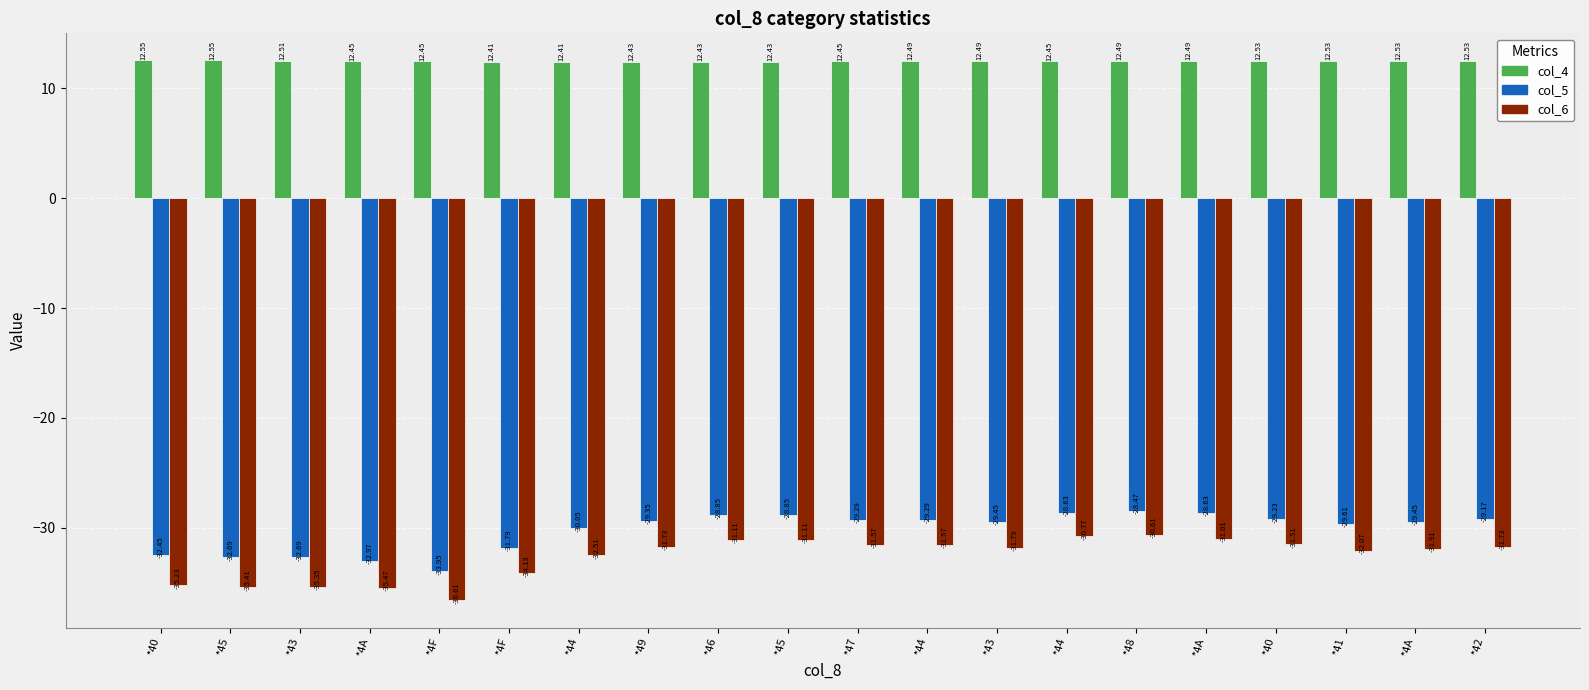

What is the minimum value shown in the chart?

-36.6